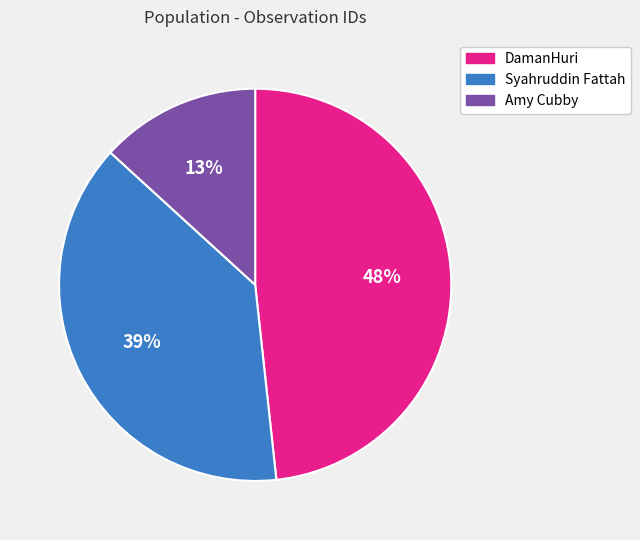

Count the number of slices in the pie.

3